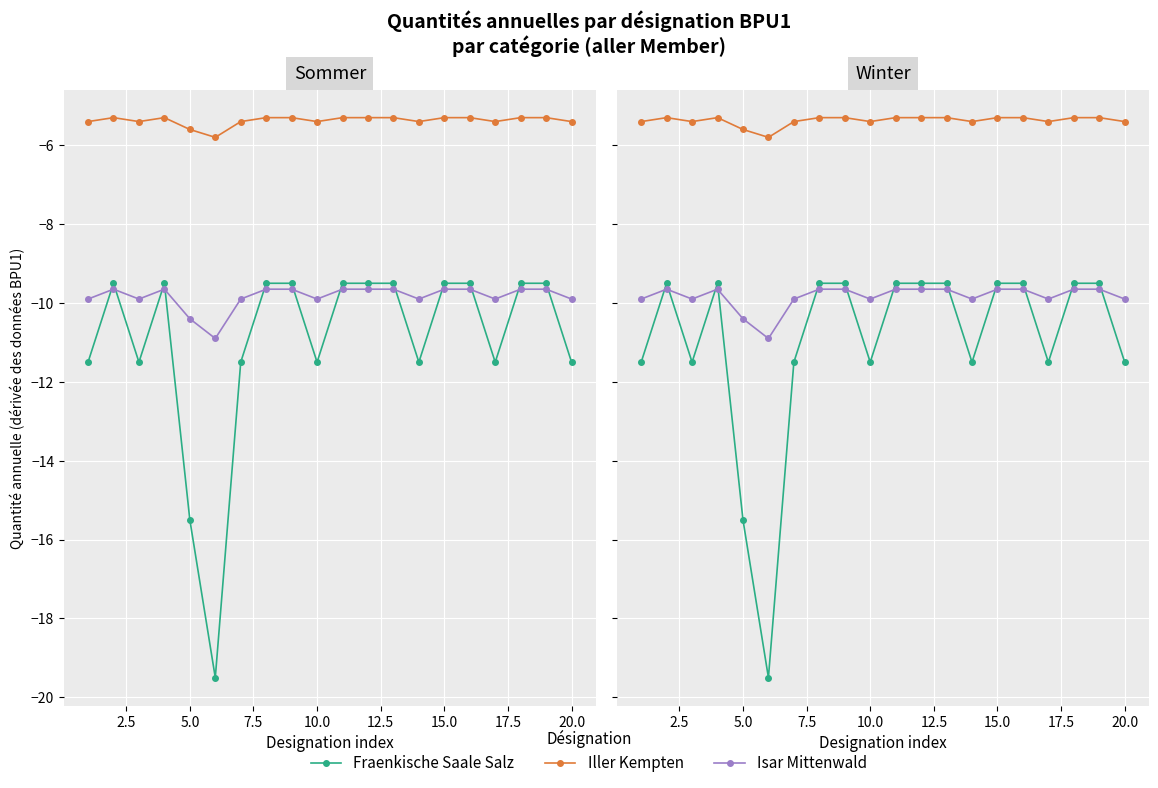

True or false: Iller Kempten and Isar Mittenwald cross at least once.

False